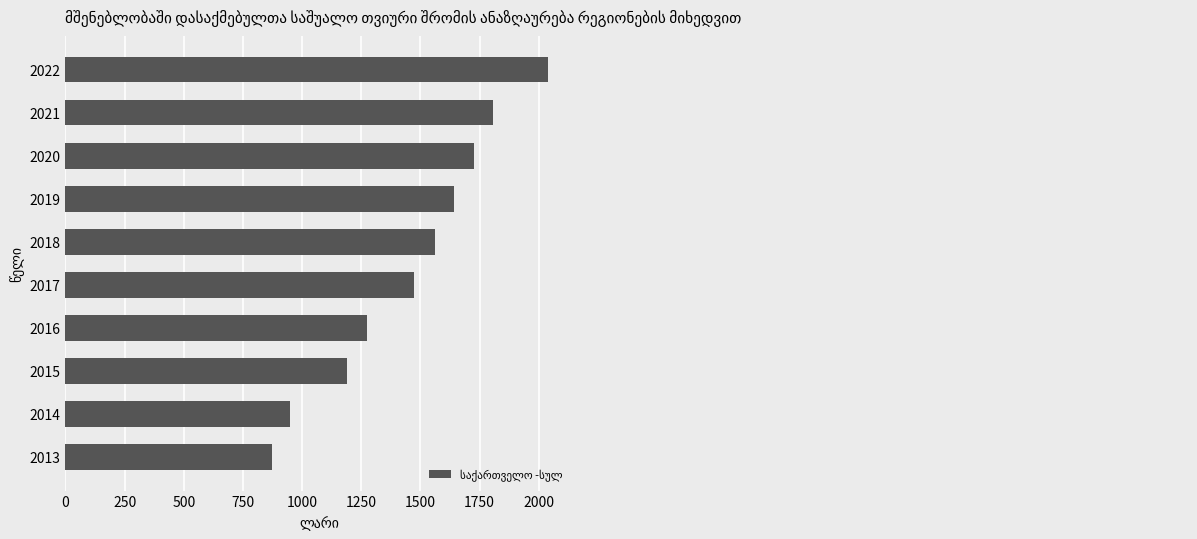

Where is the data nearest to the value 1456?

2017